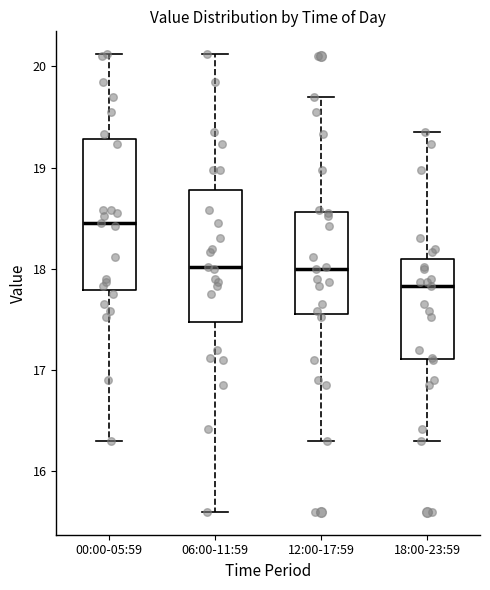

Where does the median line of the box for 18:00-23:59 sit on the y-axis? The values are not printed on the chart, so give them approximately, as read against the axis.

17.8